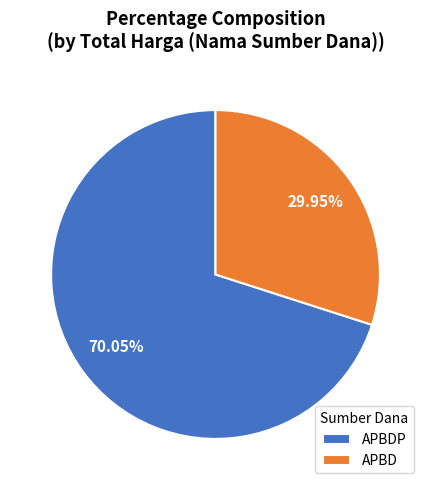

Do APBDP and APBD together represent more than half of the pie?

Yes